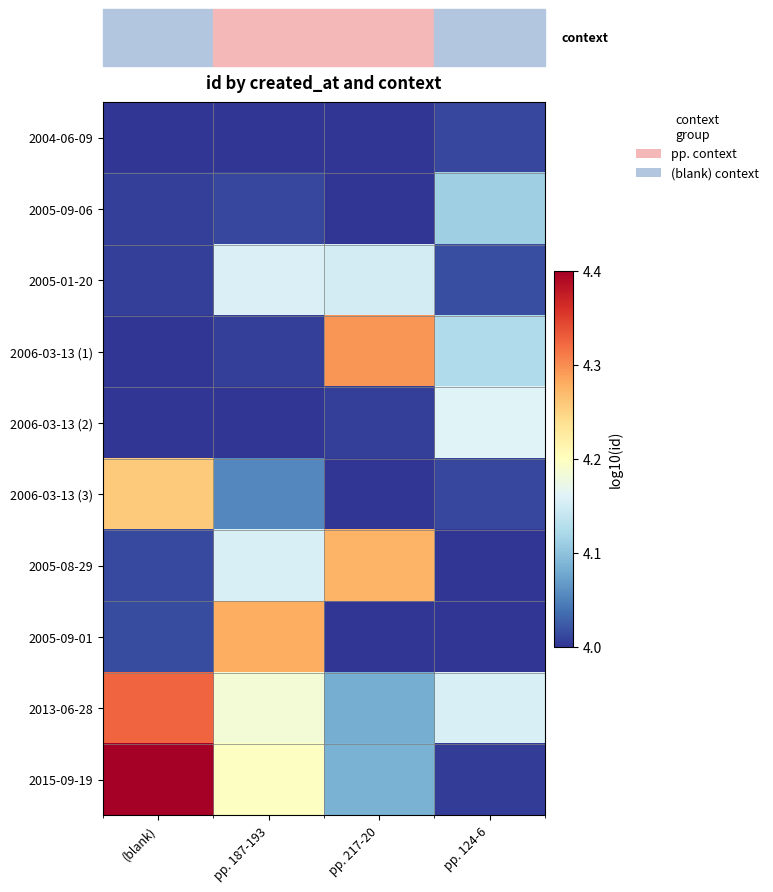

What is the maximum value shown in the chart?

4.4